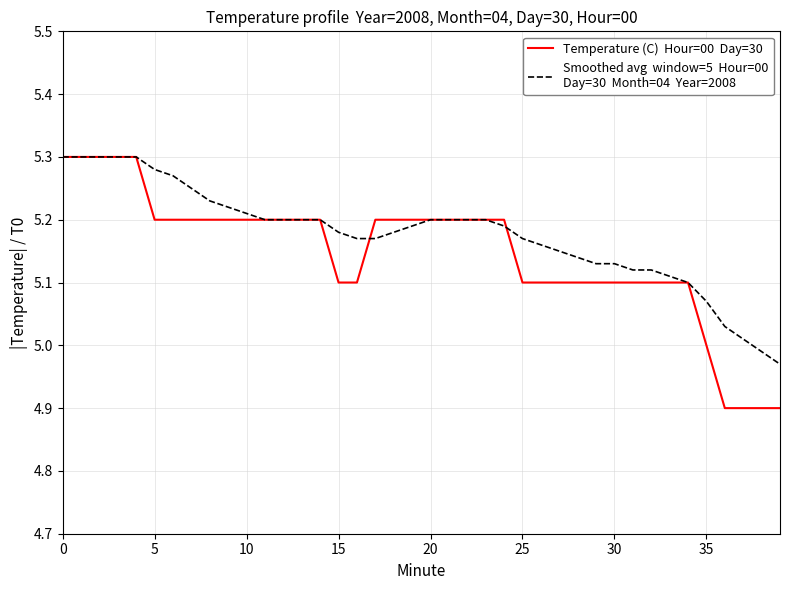

How many lines are shown in the chart?

2